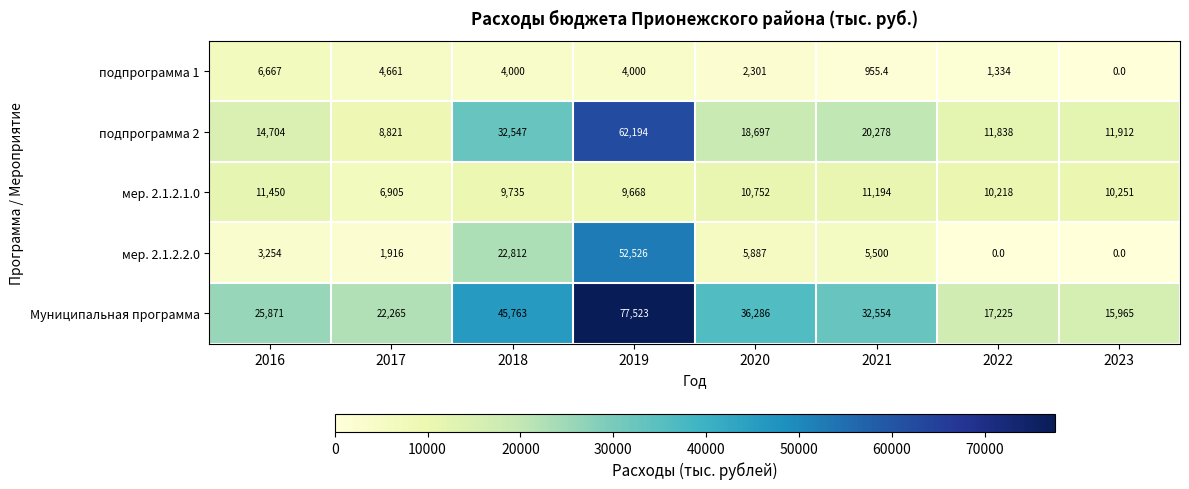

Is the value of мер. 2.1.2.2.0 at 2018 greater than the value of подпрограмма 1 at 2019?

Yes